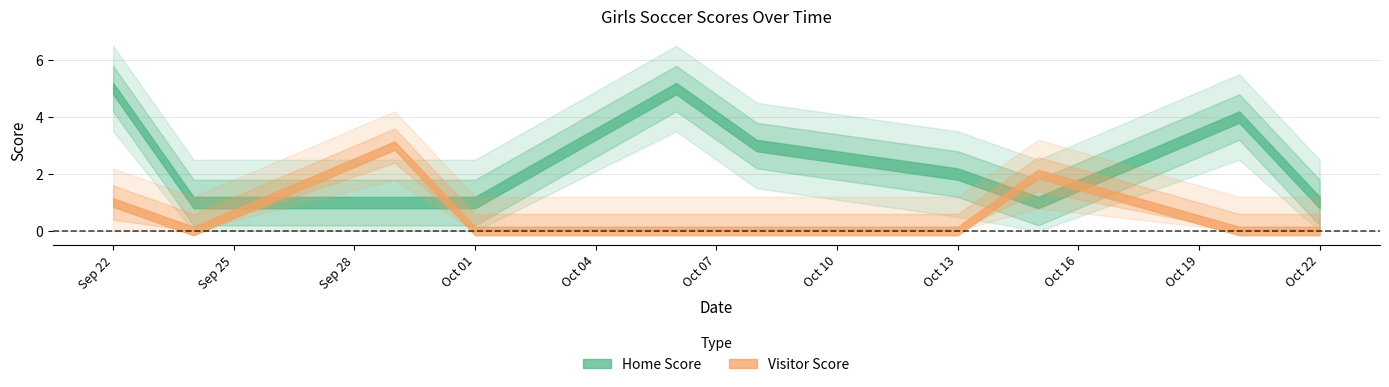

The value of Home Score at 2020-10-22 is 1. True or false?

True